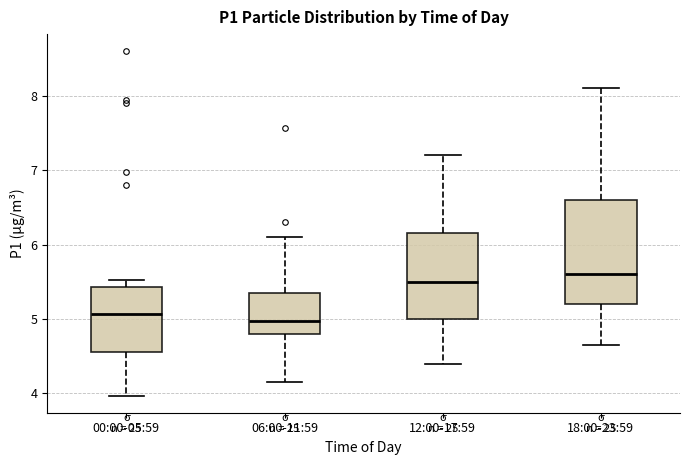

Which box has the lowest median line?

06:00-11:59